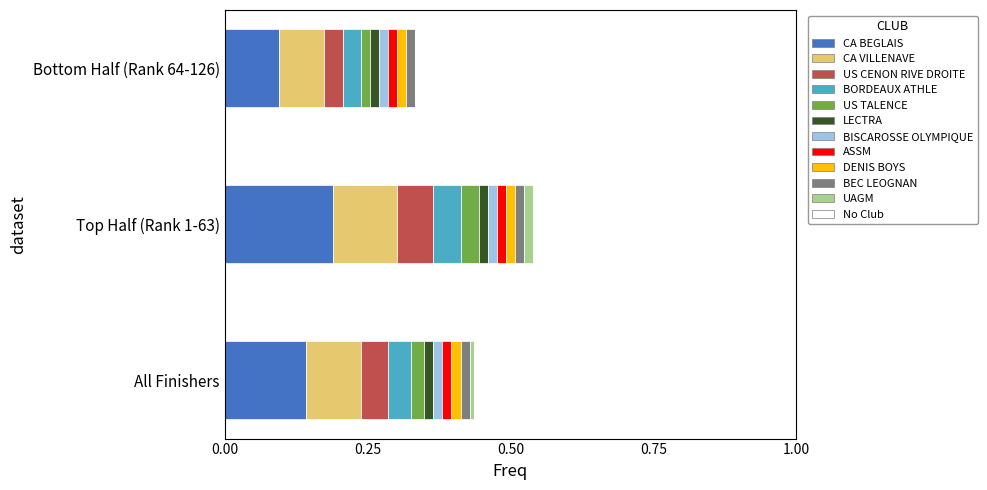

True or false: the data shows 6 at counts.

False